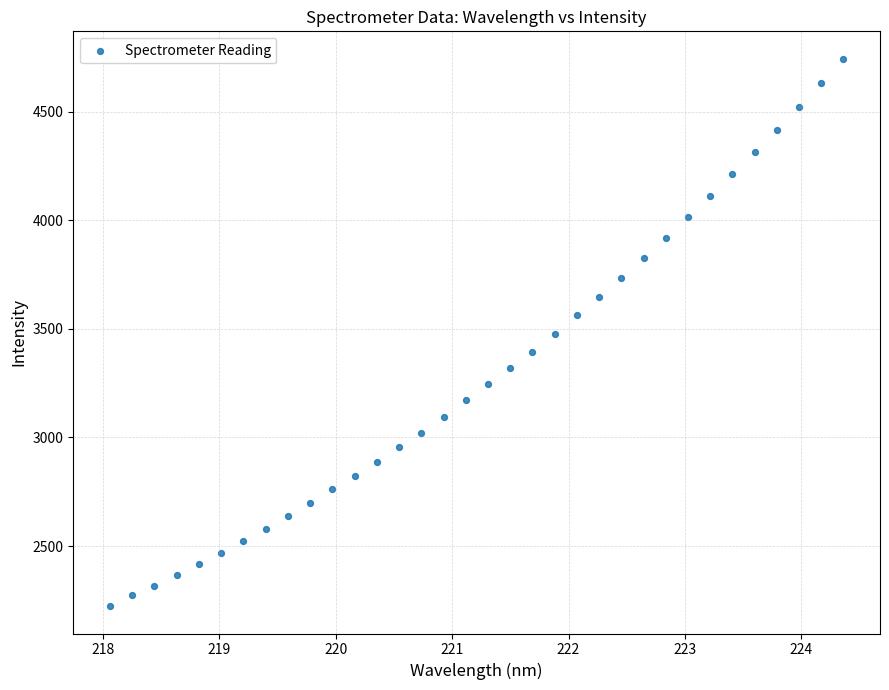

What is the range of X values (max minus min)?

6.3